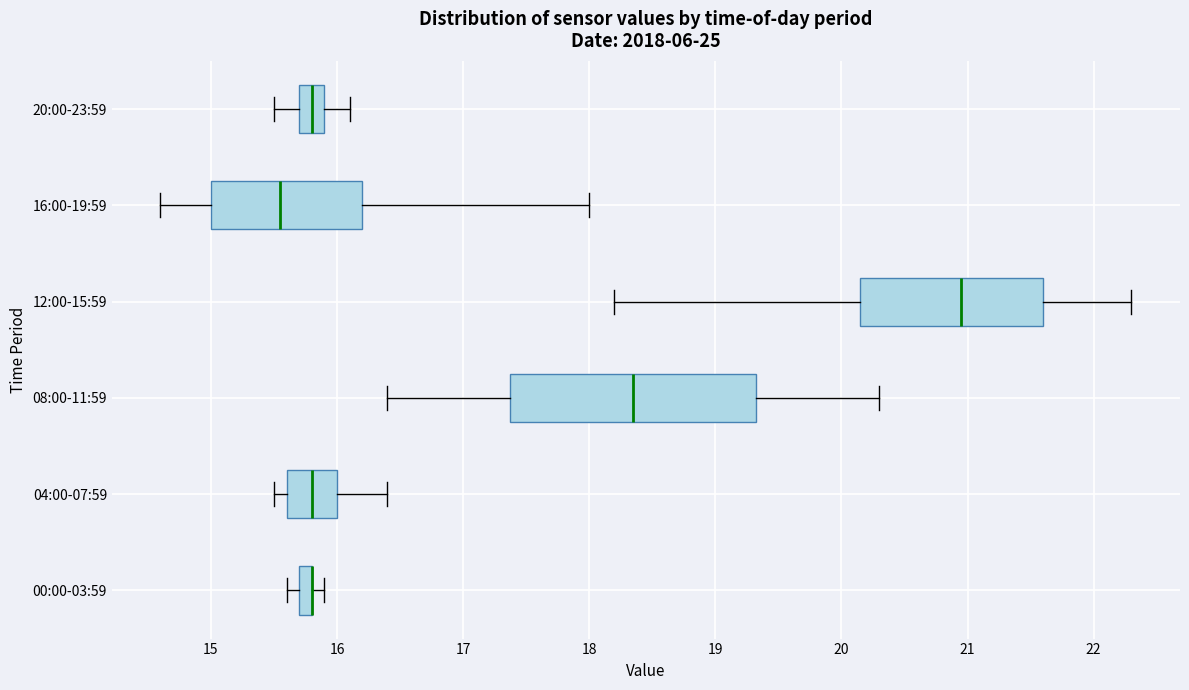

Where is the left edge of the box for 04:00-07:59 on the x-axis? The values are not printed on the chart, so give them approximately, as read against the axis.

15.6